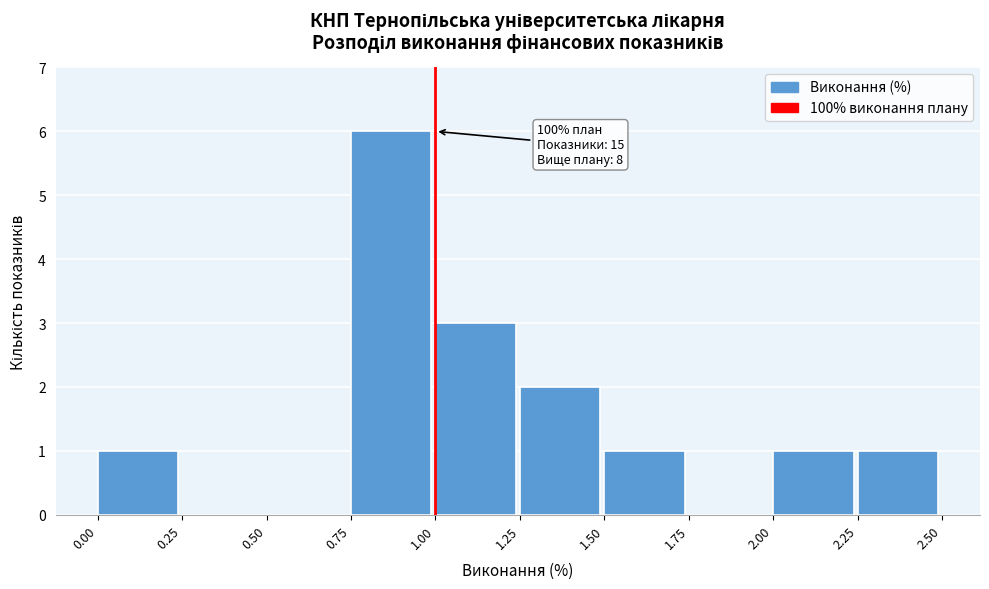

Which range on the x-axis has the tallest bar?

0.75 to 1.00